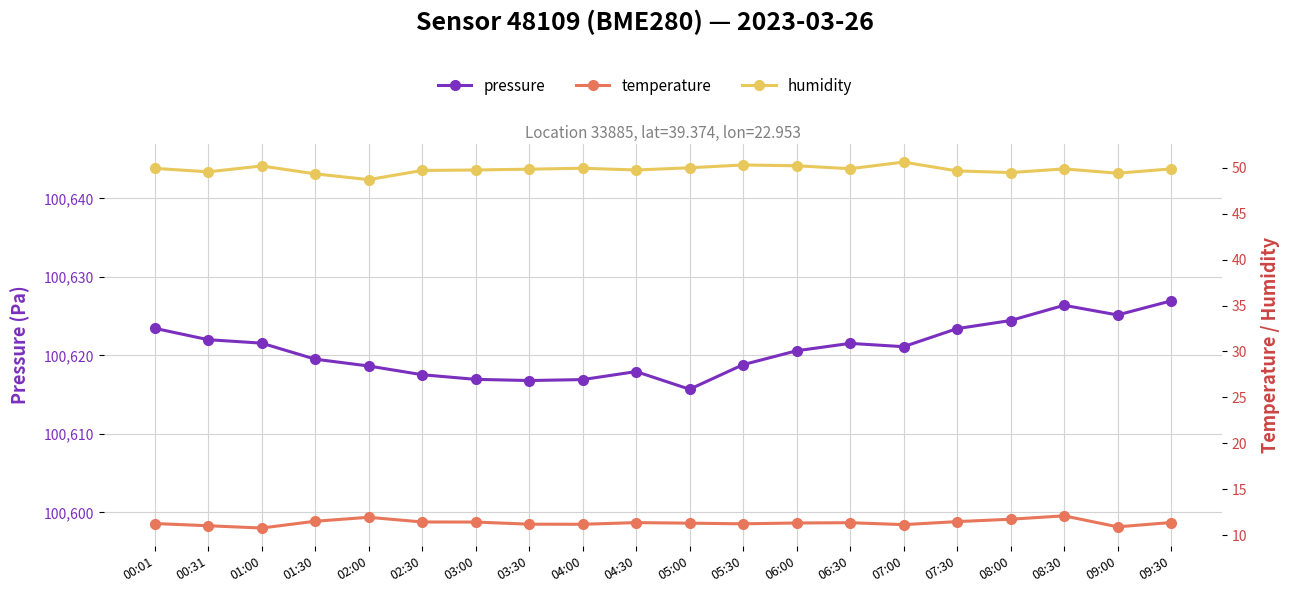

What position from the left is 09:00?

19